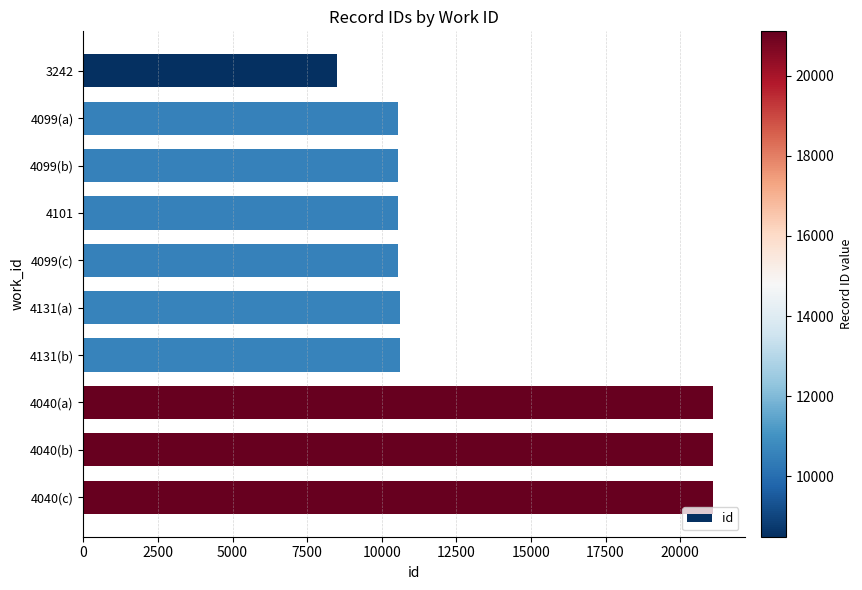

What is the label of the 5th bar from the bottom?

4131(a)